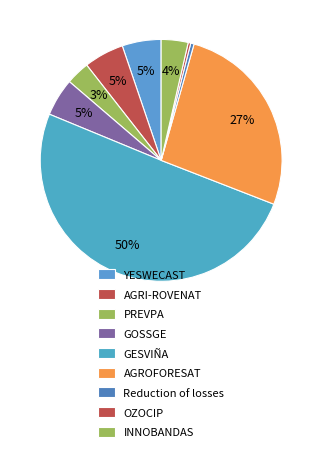

To the nearest percent, what is the average slice percentage?

11%